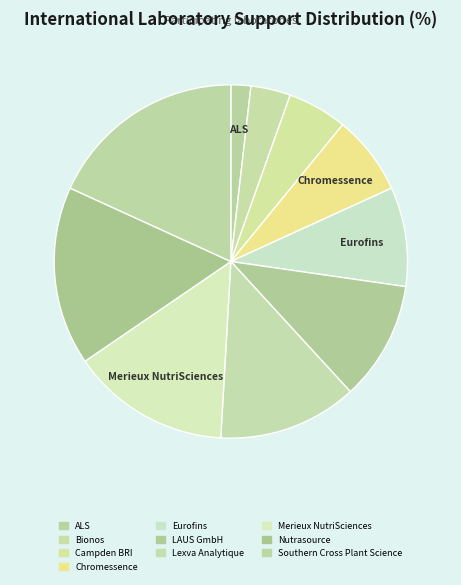

To the nearest percent, what is the average slice percentage?

10%